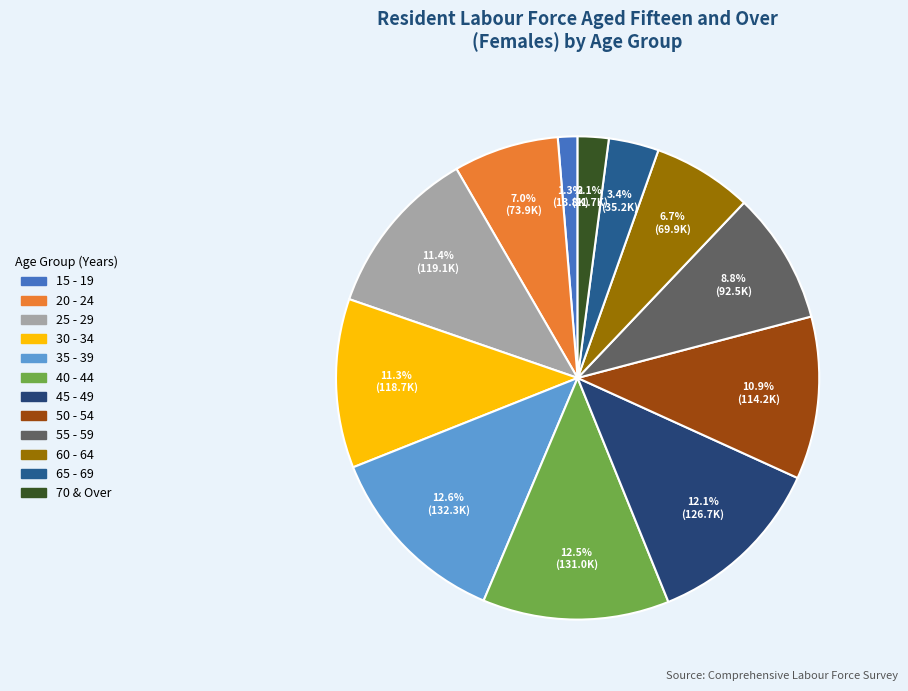

True or false: 65 - 69 accounts for 3% of the total.

True